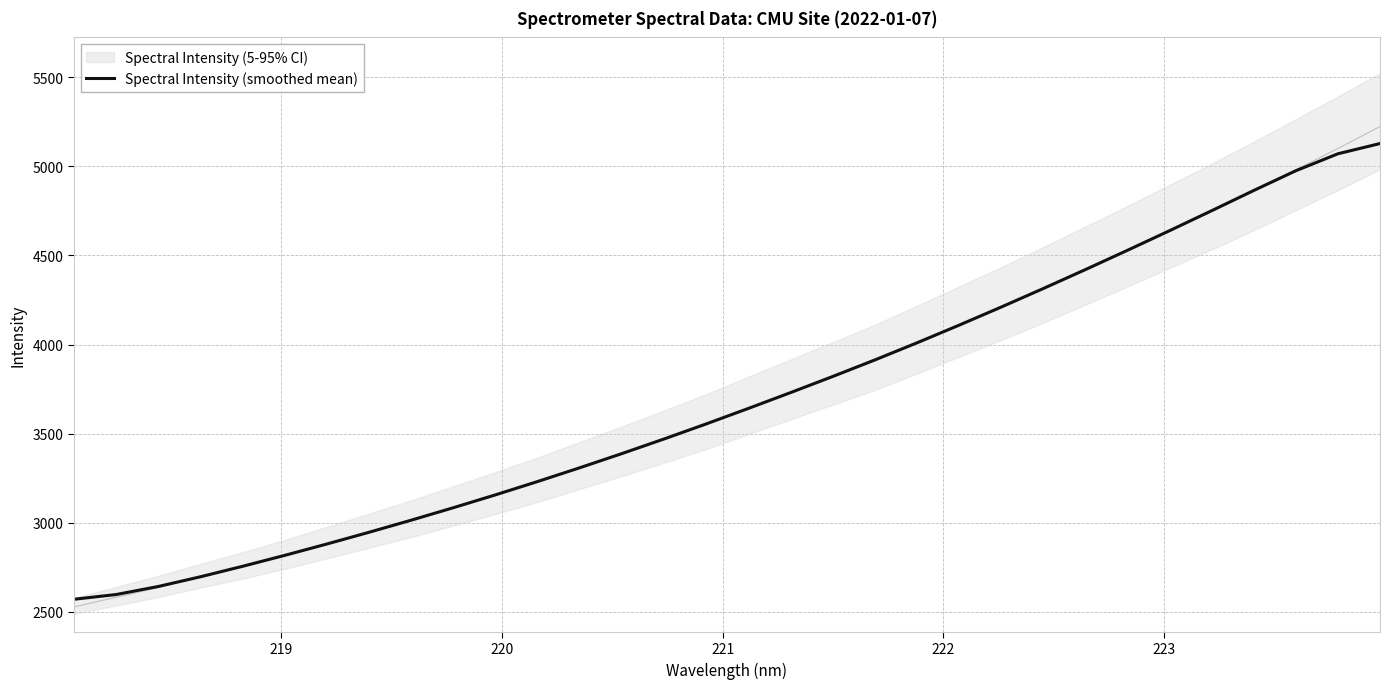

What is the highest value of the Spectral Intensity (smoothed mean) series?

5127.7